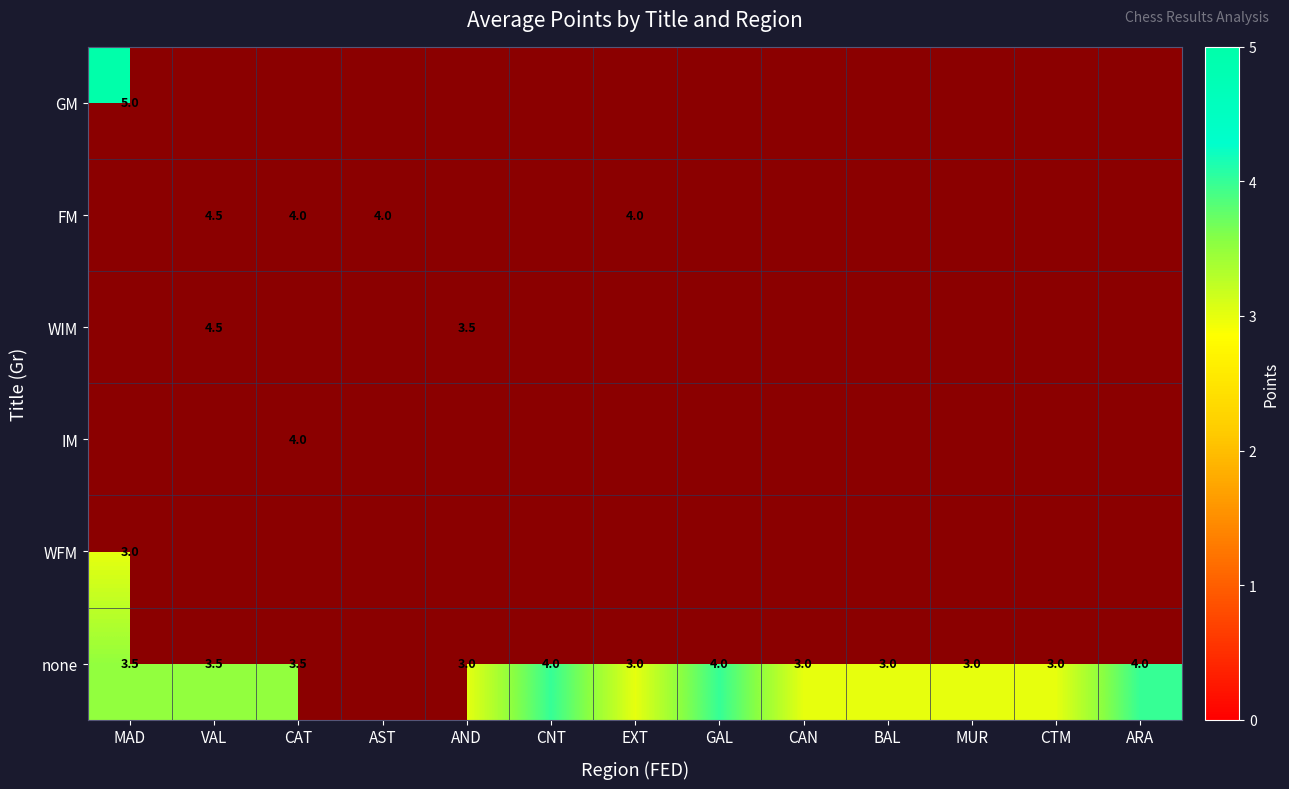

What is the greatest value displayed?

5.0